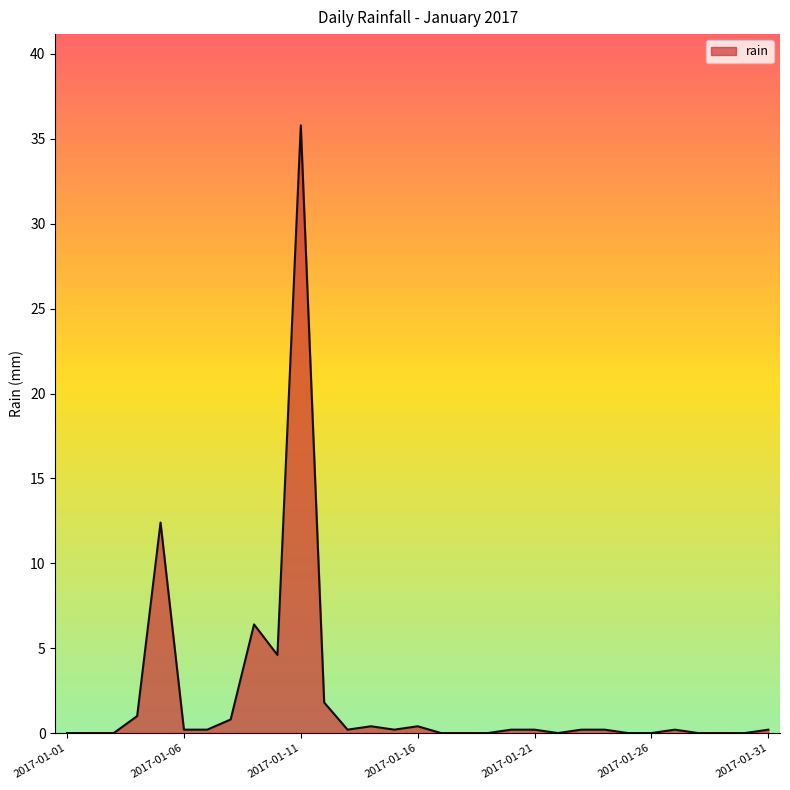

Reading left to right, extract all data points from this chart.

0.0	0.0	0.0	1.0	12.4	0.2	0.2	0.8	6.4	4.6	35.8	1.8	0.2	0.4	0.2	0.4	0.0	0.0	0.0	0.2	0.2	0.0	0.2	0.2	0.0	0.0	0.2	0.0	0.0	0.0	0.2